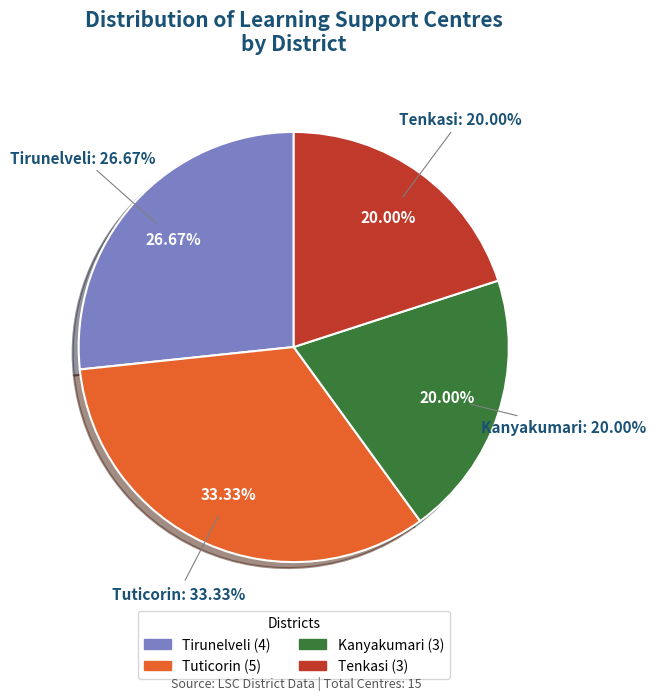

Which category has the biggest portion of the pie?

Tuticorin